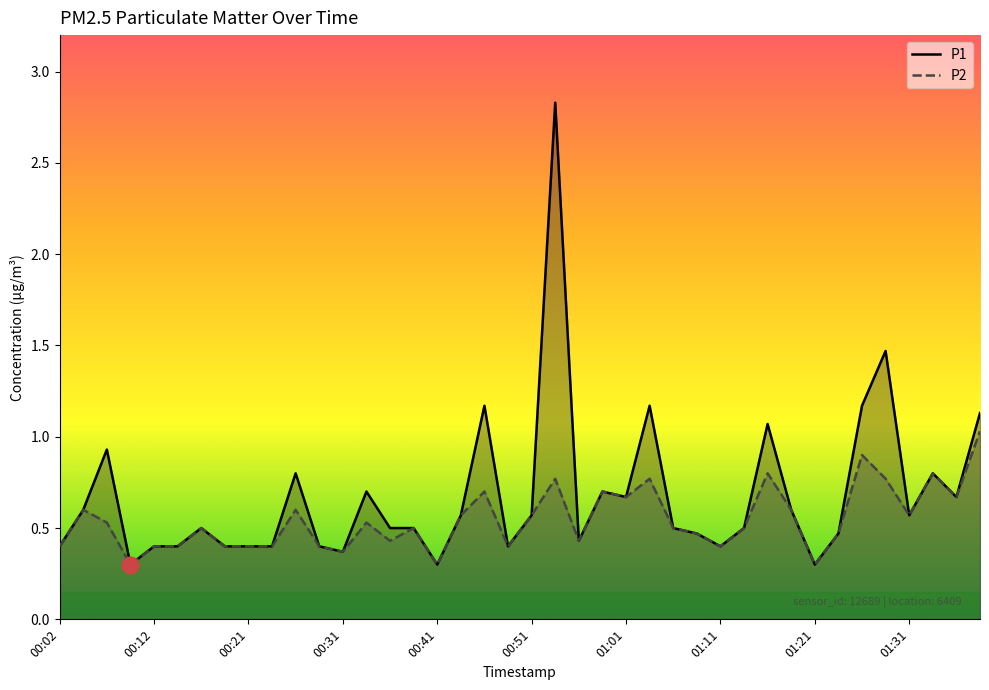

What is the sum of the P1 values at 26 and 35?

2.0